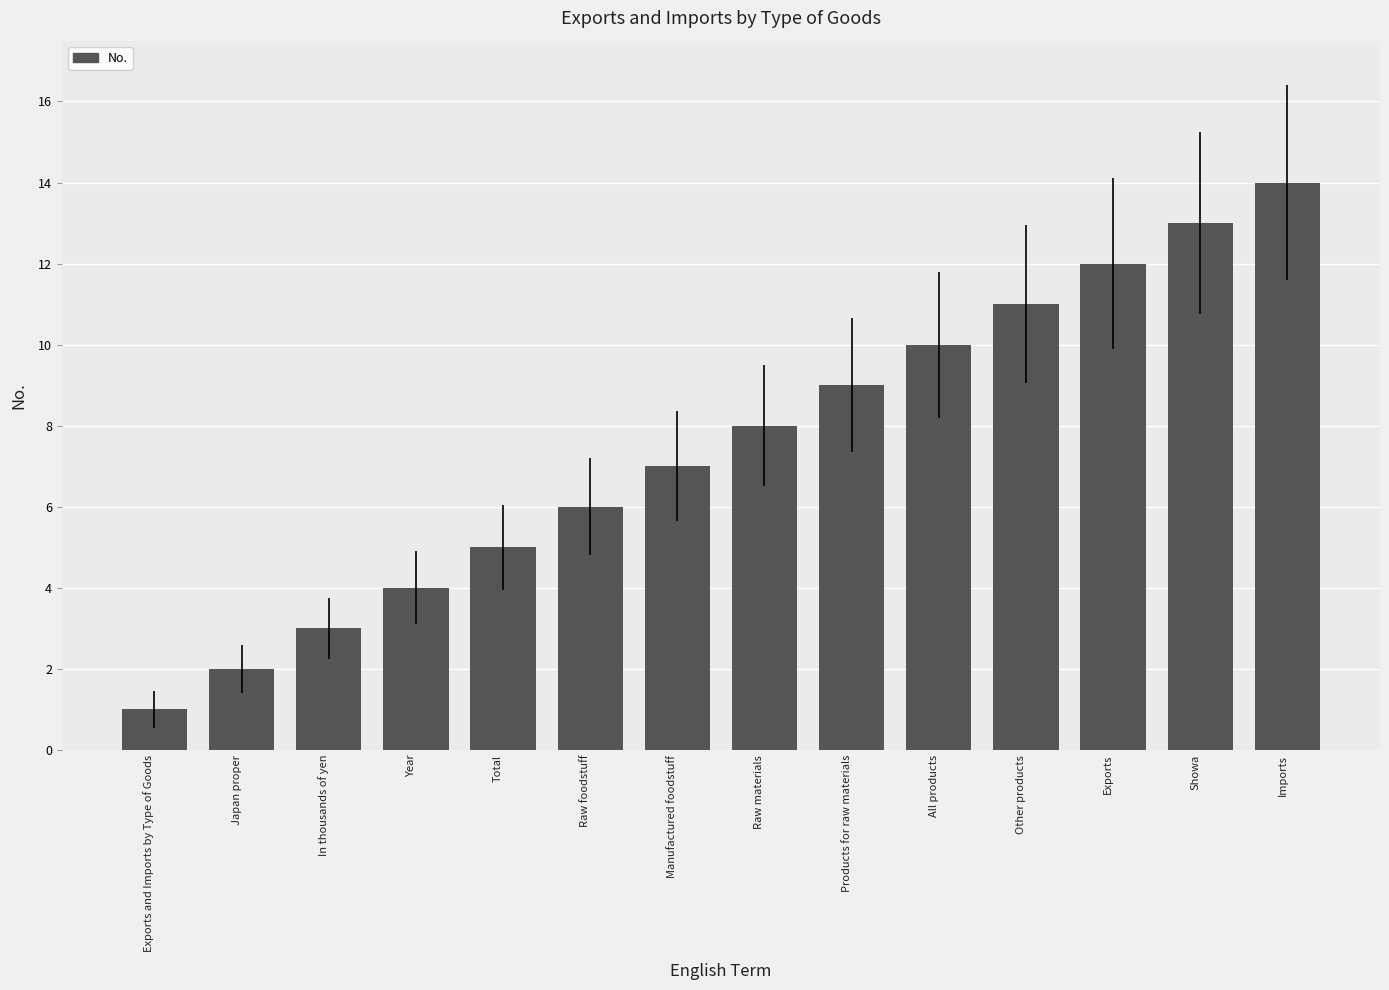

What is the difference between the maximum and second lowest values?

12